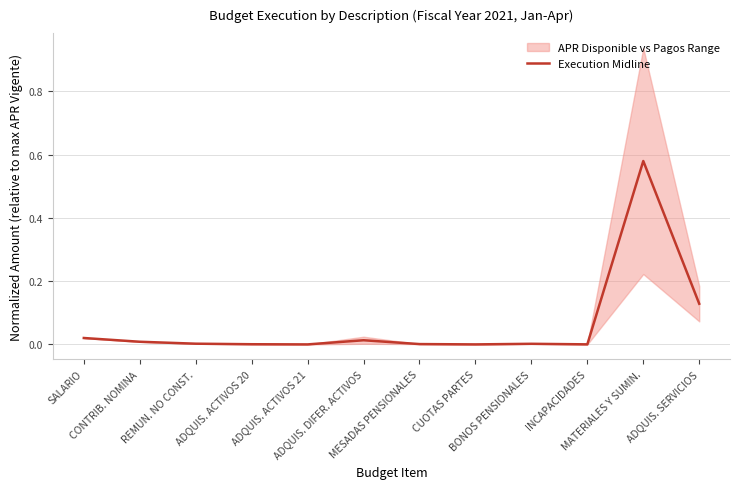

List the labels in order of value, largest first.

MATERIALES Y SUMIN., ADQUIS. SERVICIOS, SALARIO, ADQUIS. DIFER. ACTIVOS, CONTRIB. NOMINA, REMUN. NO CONST., BONOS PENSIONALES, MESADAS PENSIONALES, ADQUIS. ACTIVOS 20, INCAPACIDADES, CUOTAS PARTES, ADQUIS. ACTIVOS 21